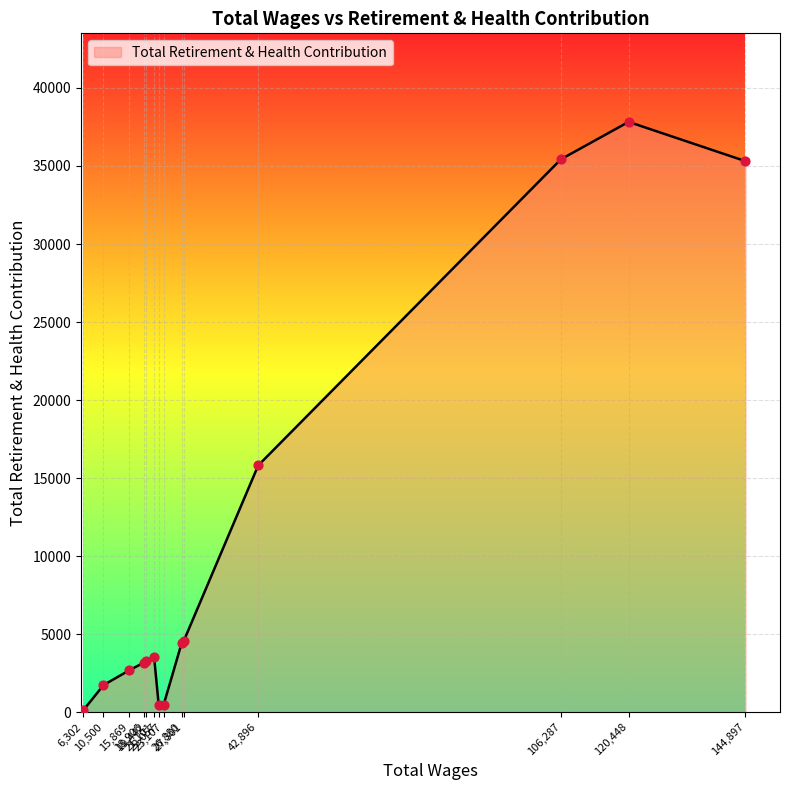

What is the maximum value shown in the chart?

37826